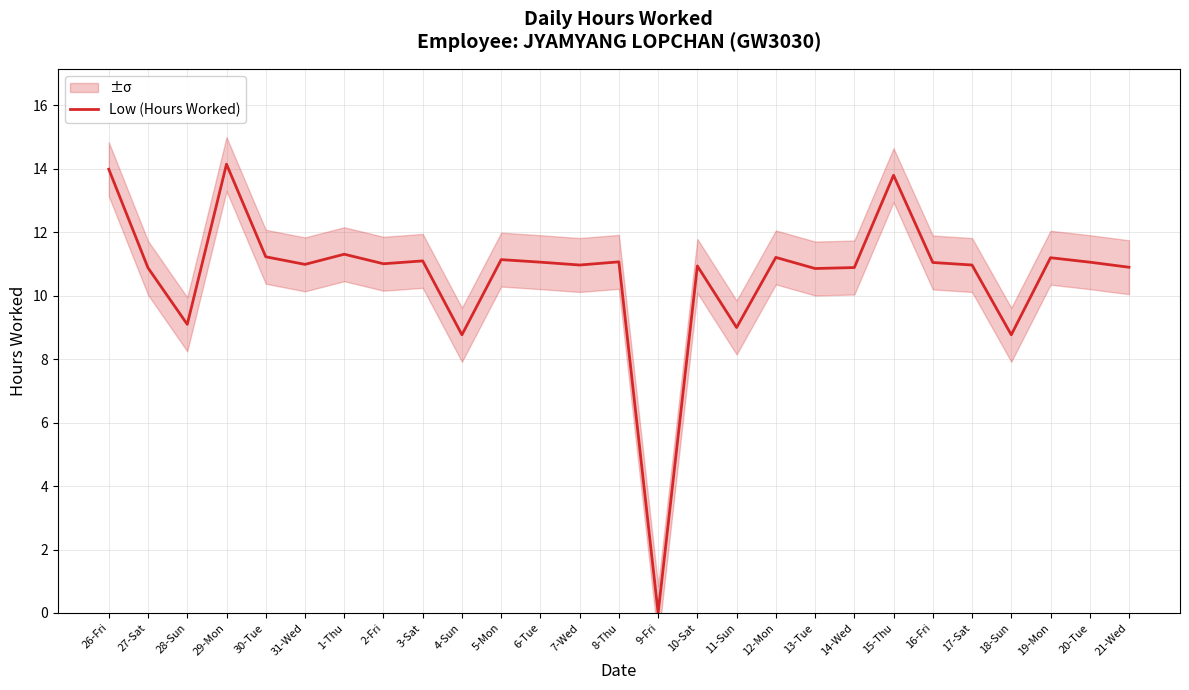

True or false: the data has more than 2 interior local peaks.

True